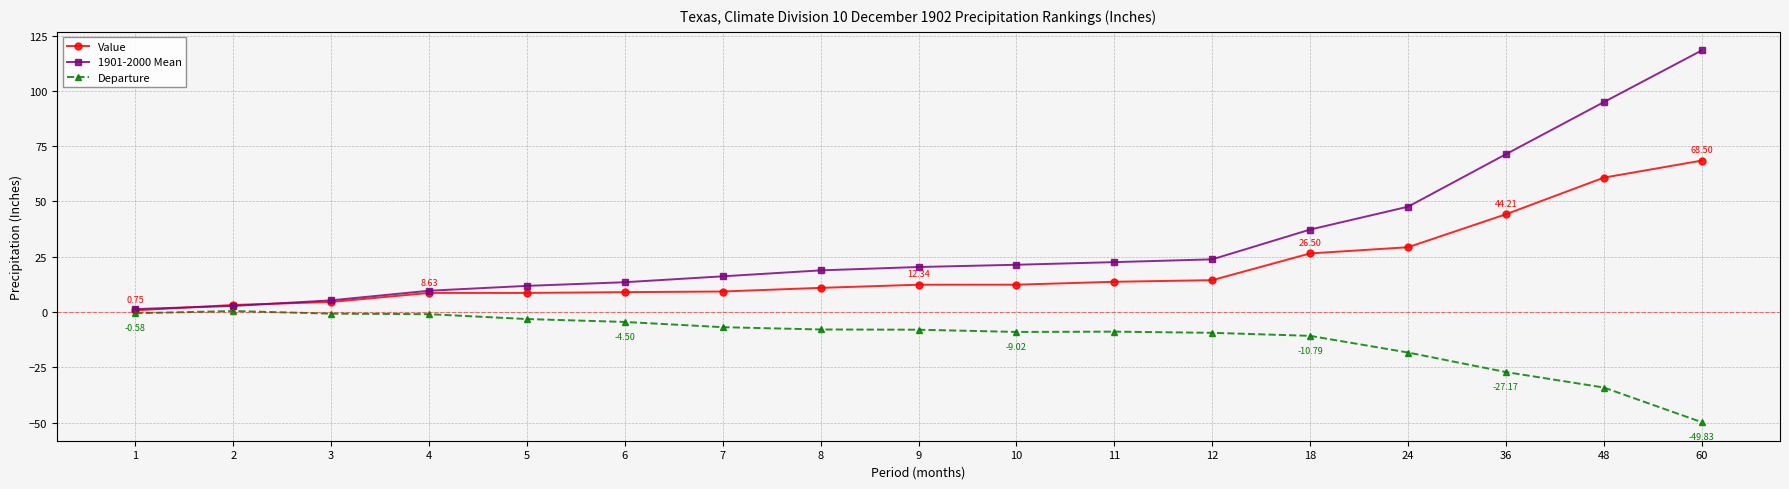

At which category is the sum across all series the highest?

60